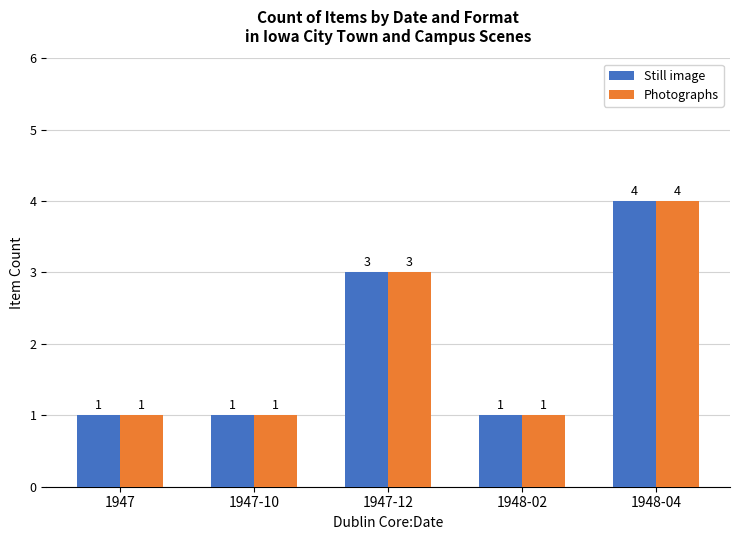

What is the difference between the Still image values at 1947-10 and 1948-04?

3